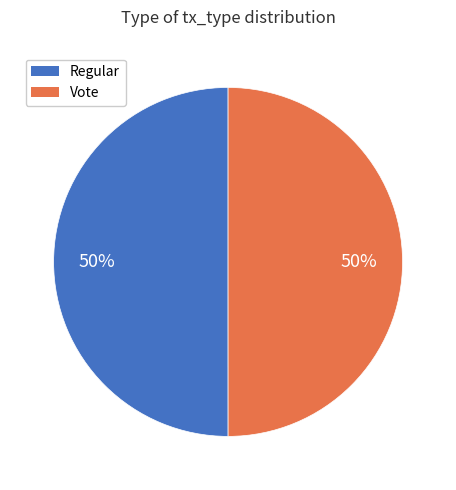

Approximately how many times larger is the value at Vote compared to Regular?

1.0